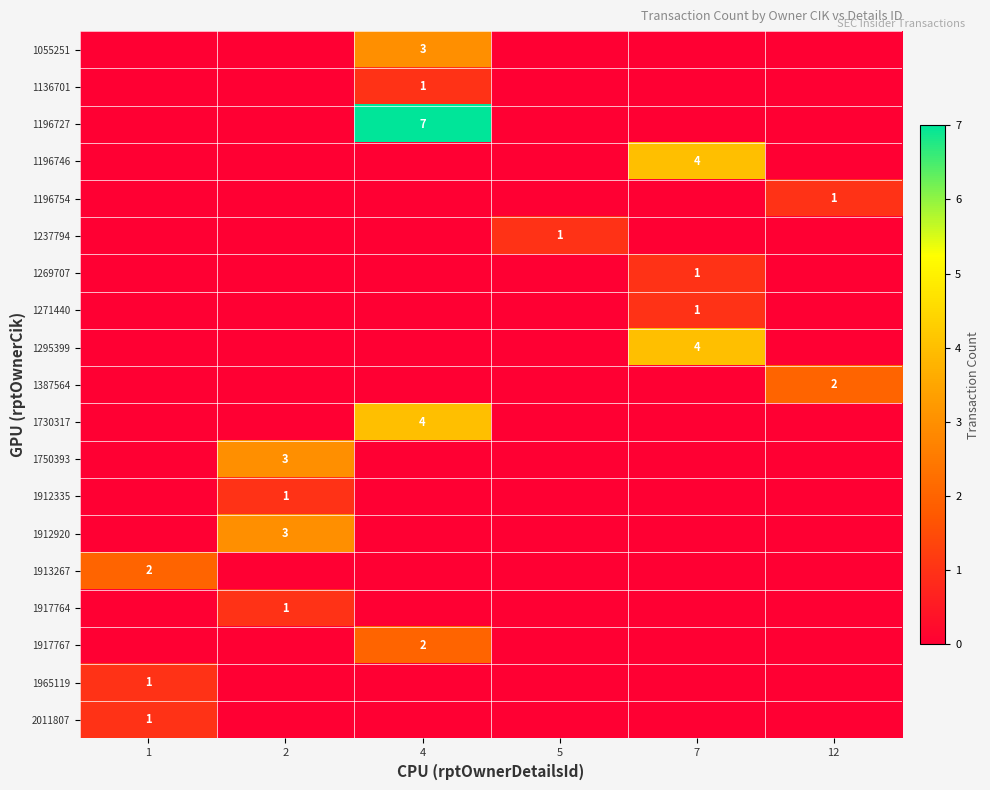

What is the spread (max minus min) of values at 1?

2